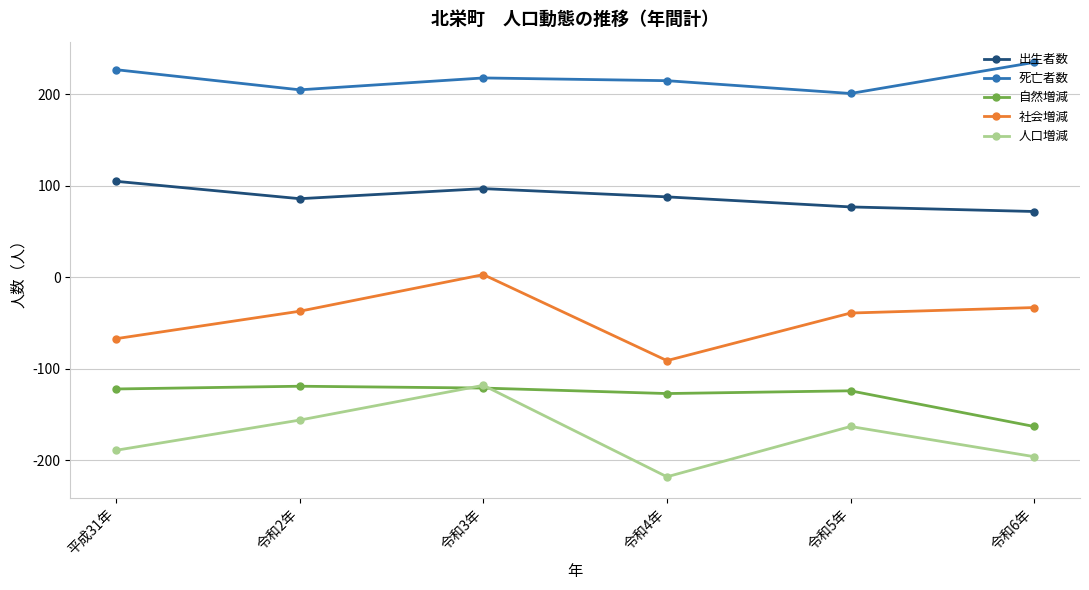

What is the label of the 1st point from the left?

平成31年